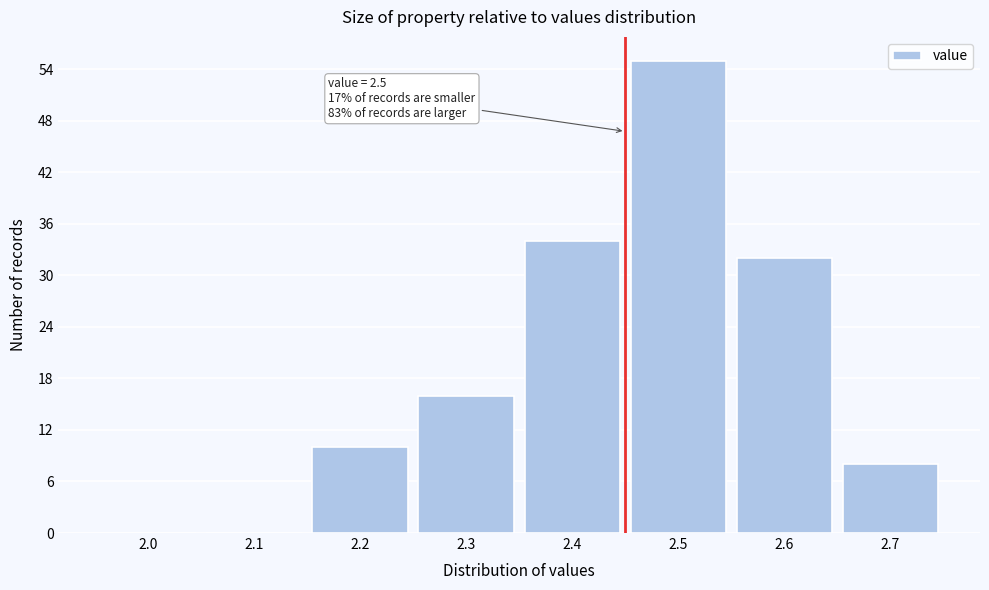

Reading right to left, transcribe all the data shown in this chart.

2.7=8	2.6=32	2.5=55	2.4=34	2.3=16	2.2=10	2.1=0	2.0=0